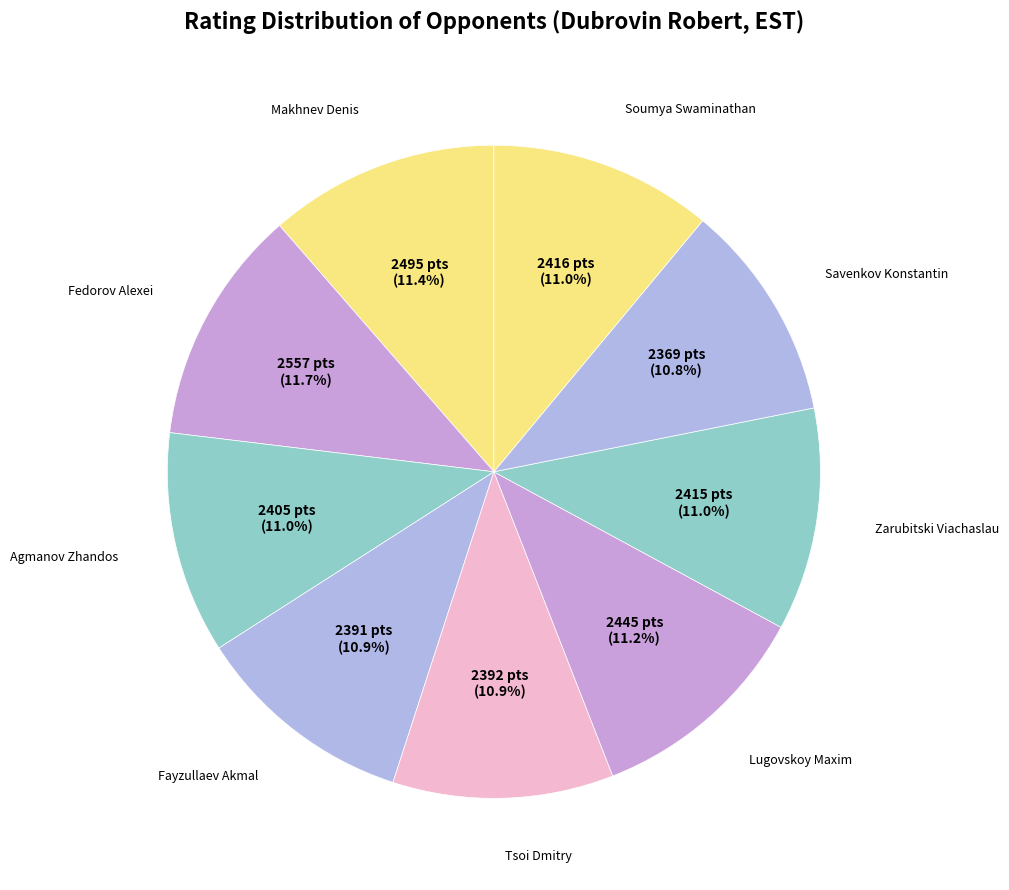

What is the smallest slice in the pie chart?

Savenkov Konstantin